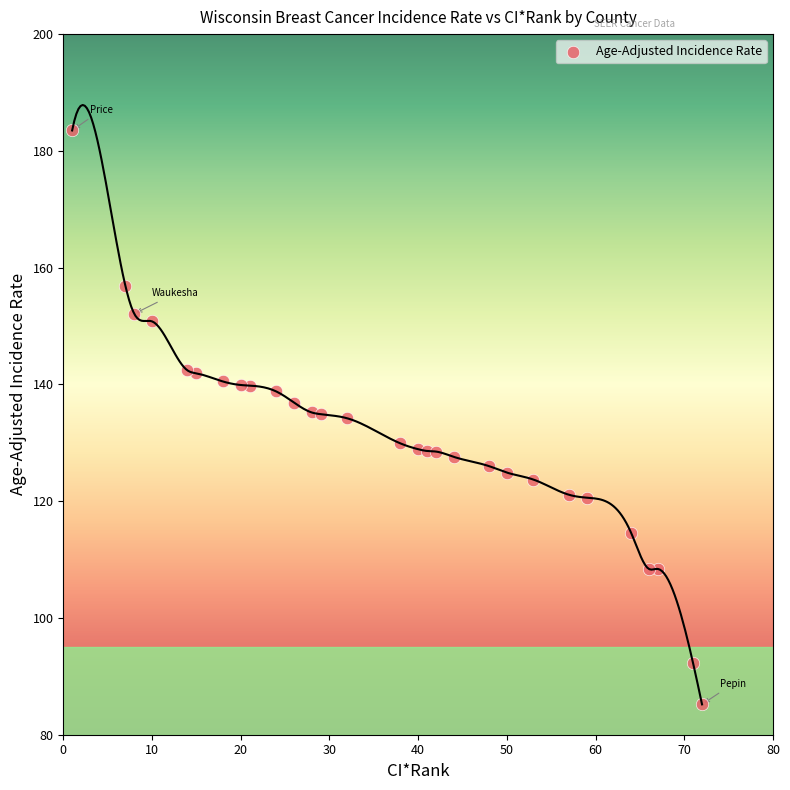

What is the range of Y values (max minus min)?

98.3